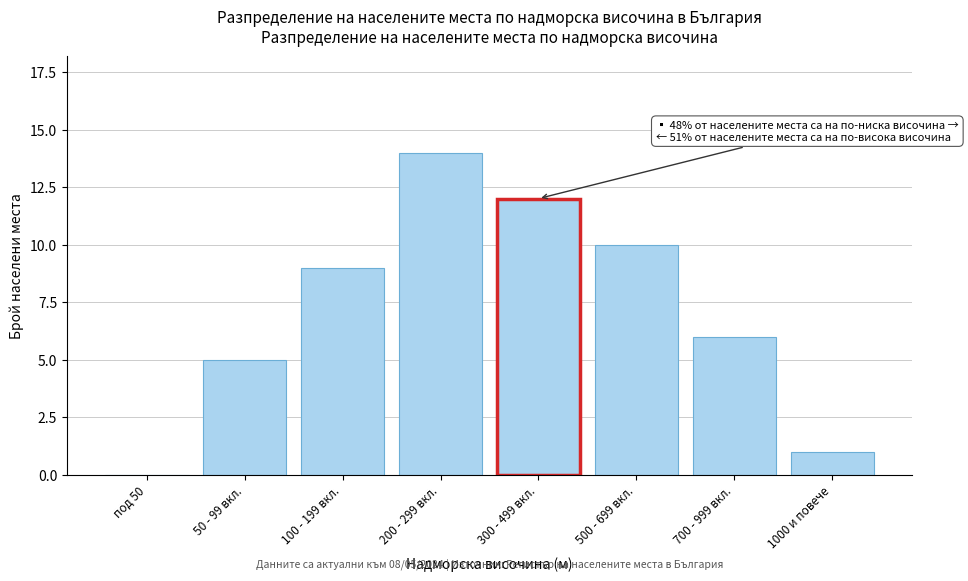

Between 50 - 99 вкл. and под 50, which is larger?

50 - 99 вкл.